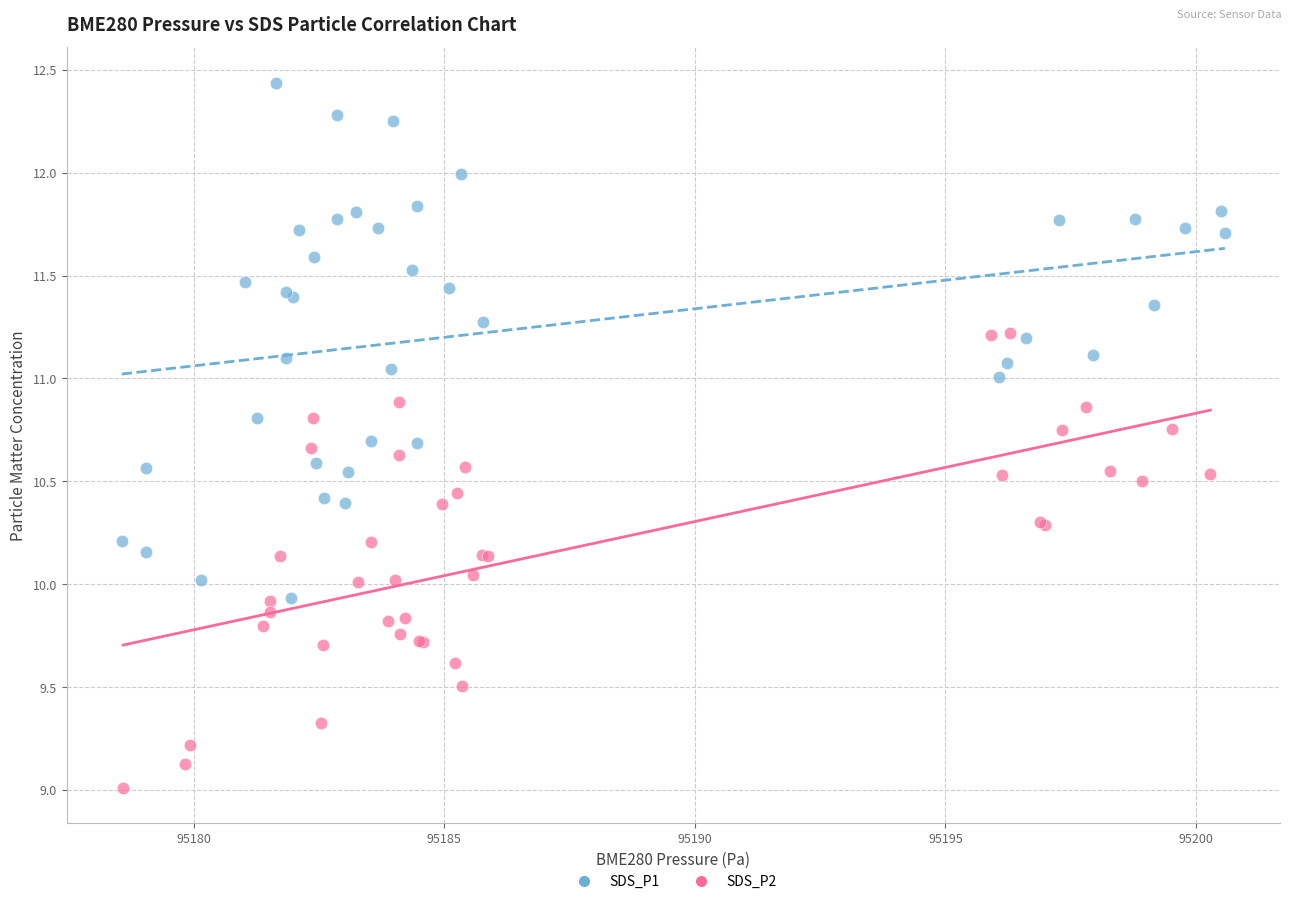

Which series contains the lowest Y value?

SDS_P2